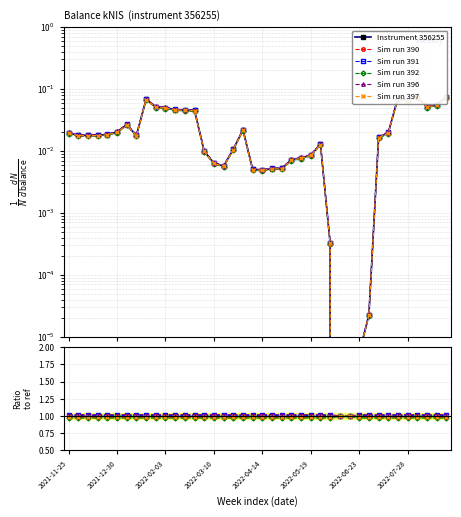

The Sim run 391 series shows 0.5 at 19. True or false?

False